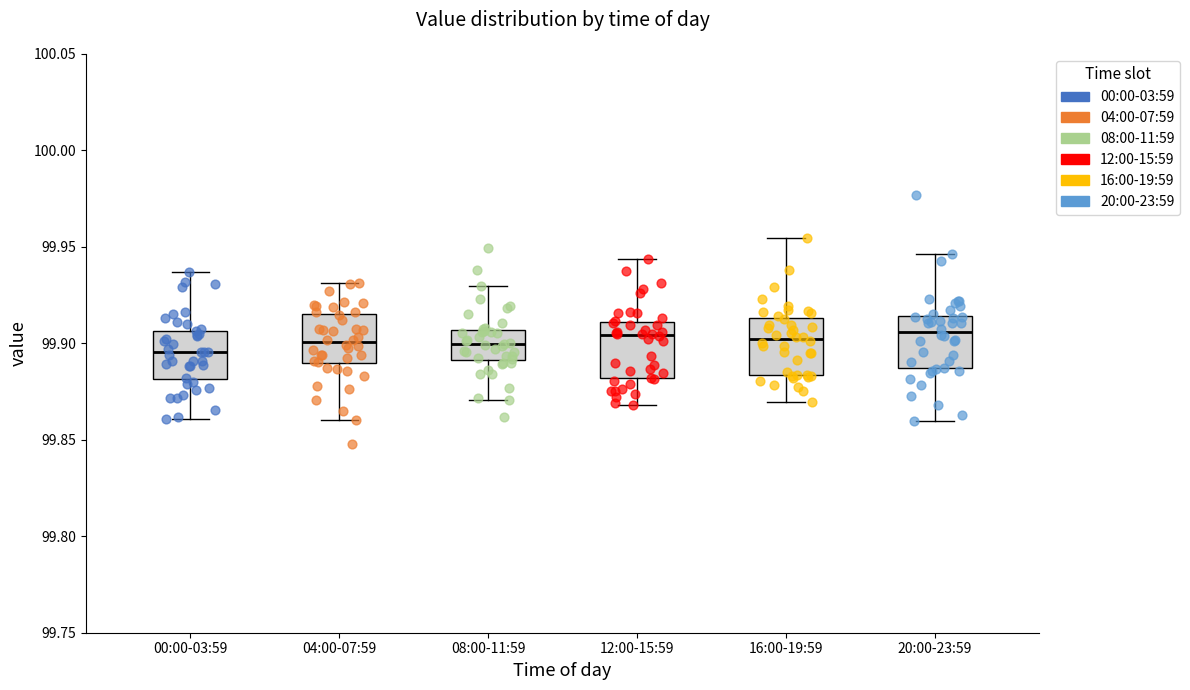

Where does the lower whisker of the box for 16:00-19:59 end on the y-axis? The values are not printed on the chart, so give them approximately, as read against the axis.

99.870